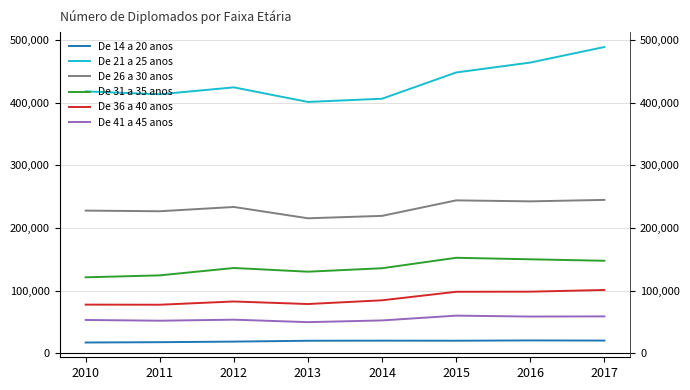

The value of De 41 a 45 anos at 2016 is 98747. True or false?

False